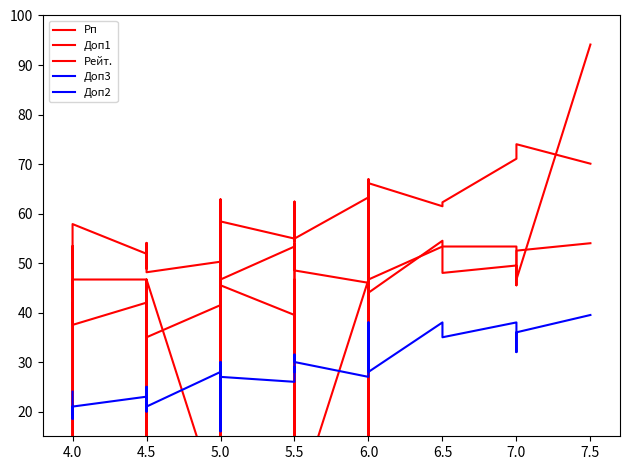

How many lines are shown in the chart?

5